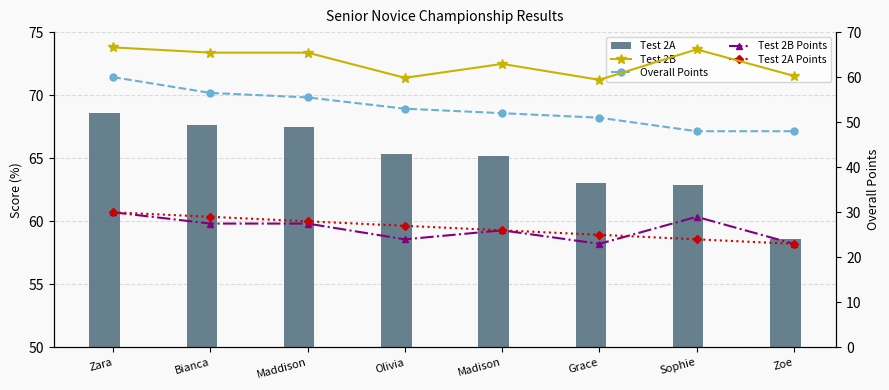

Is the value of Test 2B at Grace greater than the value of Test 2A Points at Maddison?

Yes